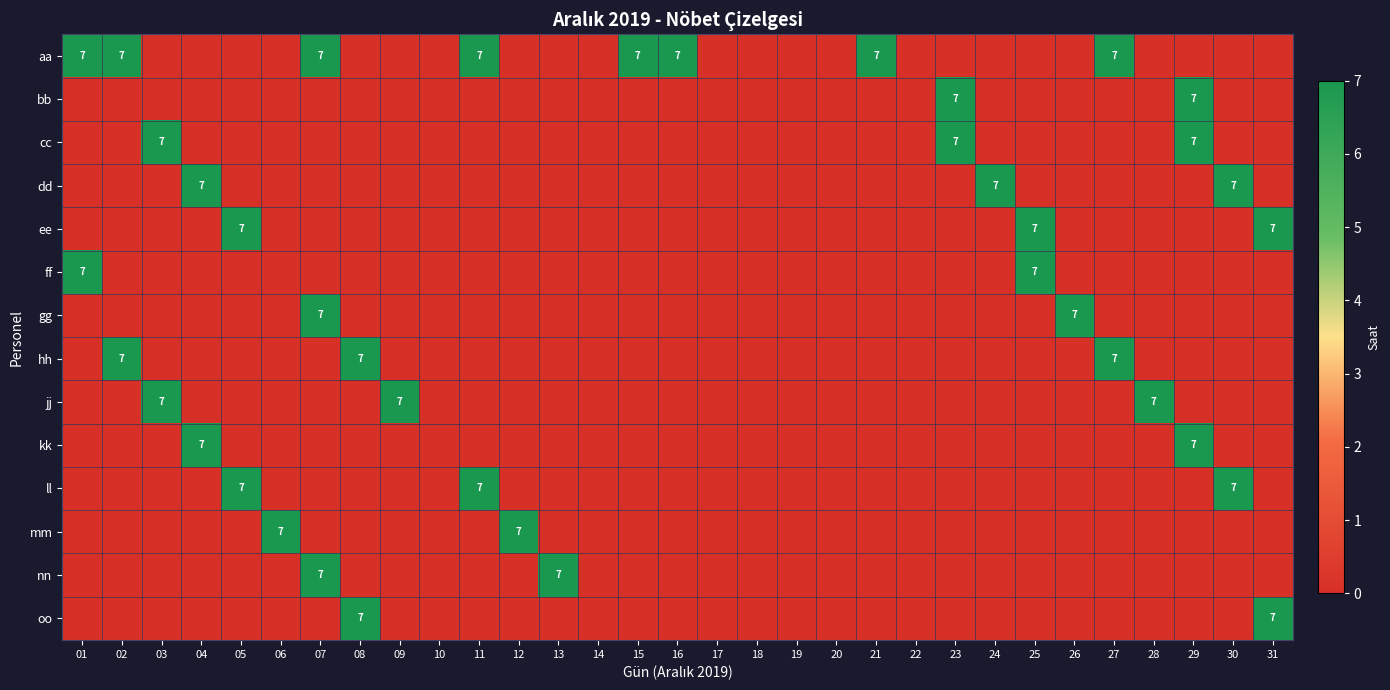

Is it true that mm equals 4 at 04?

False